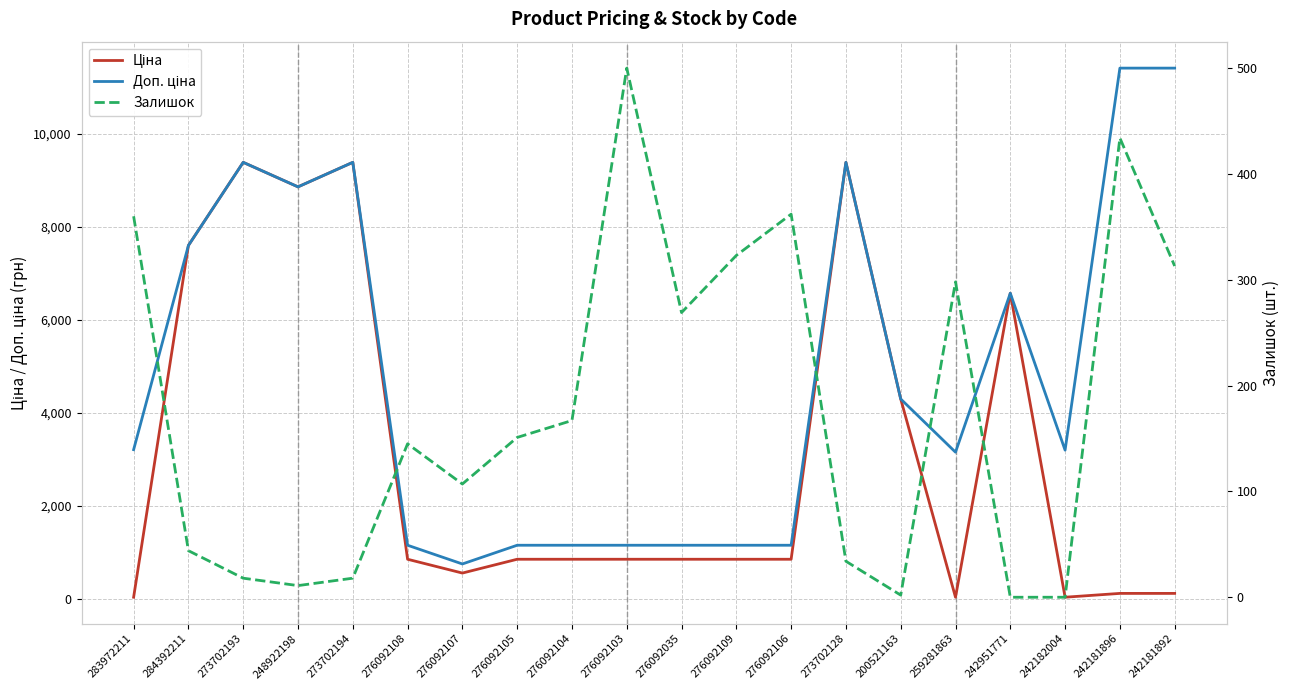

What is the difference between the maximum and minimum values in the Доп. ціна series?

10663.0